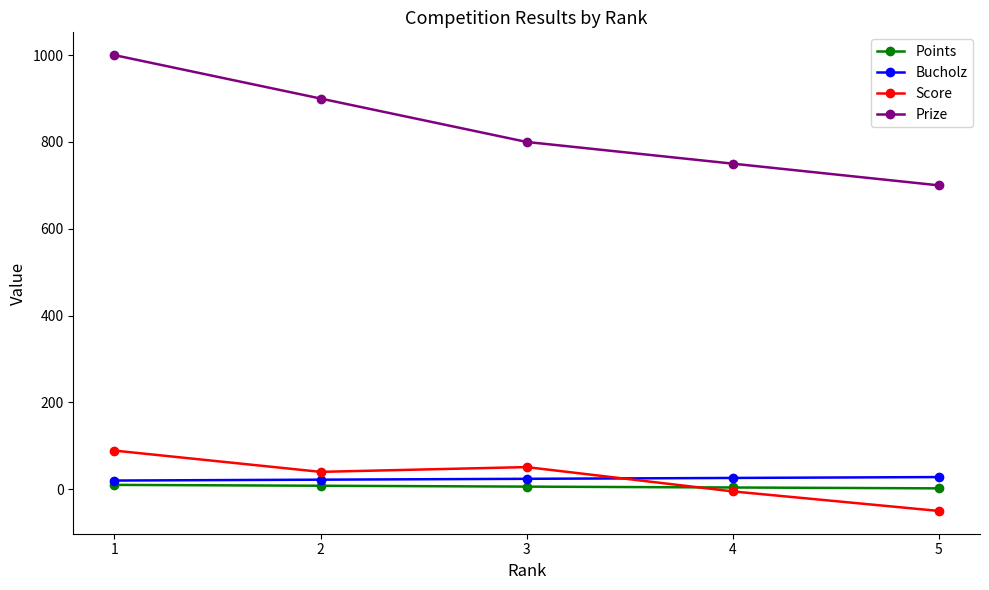

How many data points in Bucholz are less than 24?

2